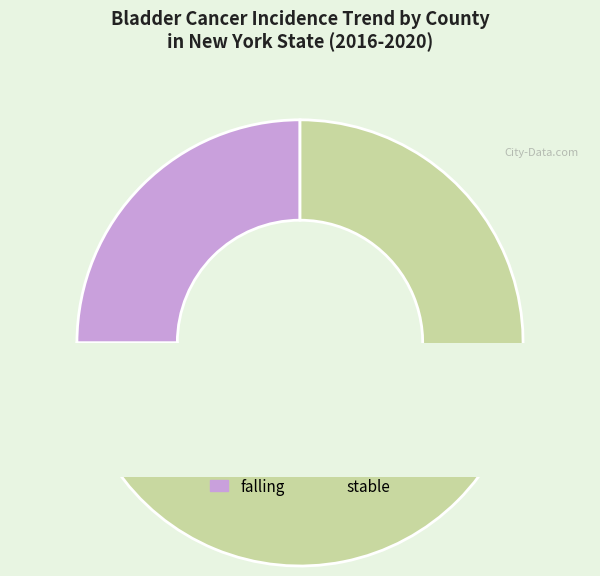

What is the smallest slice in the pie chart?

falling